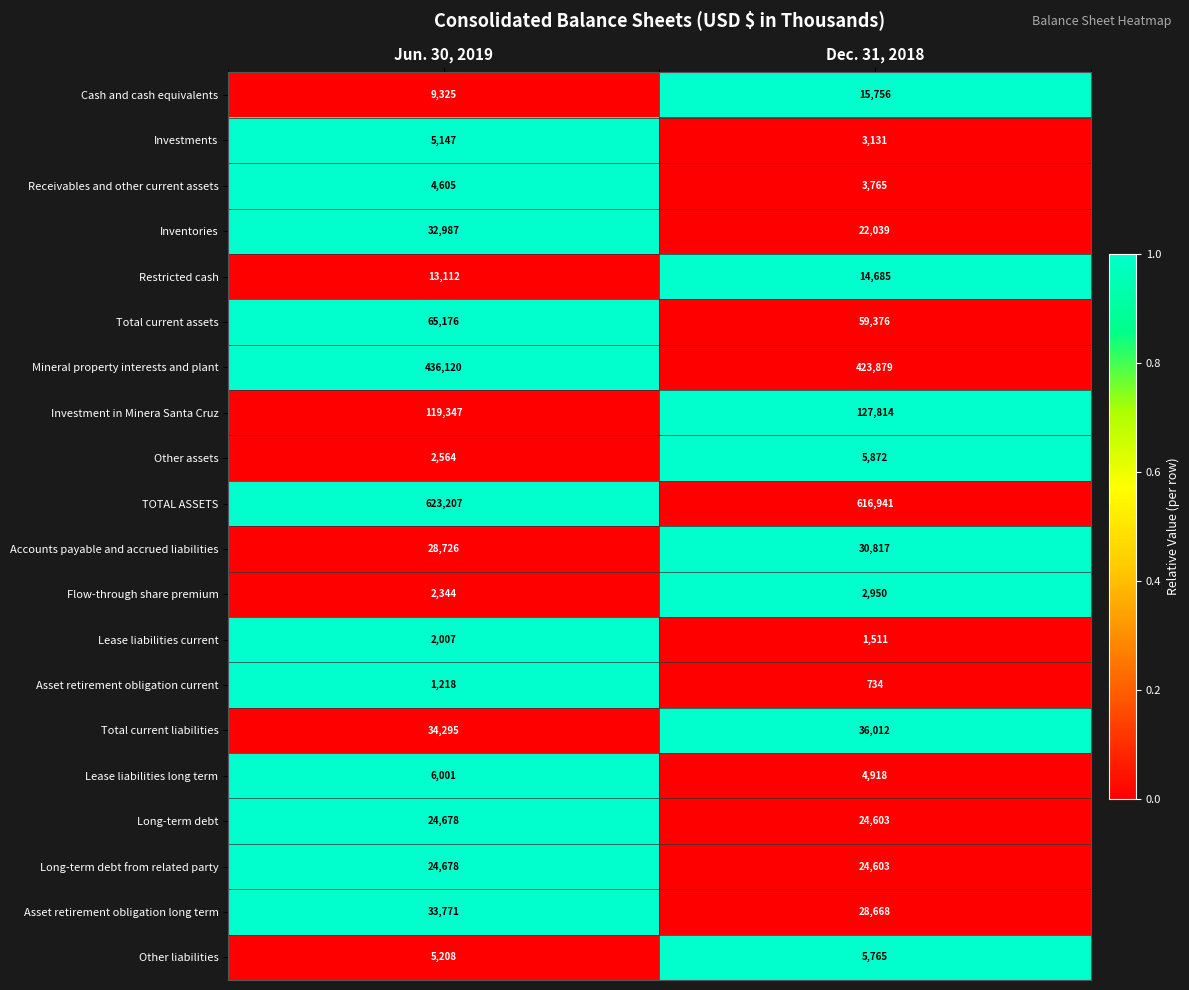

What value does the Accounts payable and accrued liabilities series have at Jun. 30, 2019, to the nearest 10?

28730